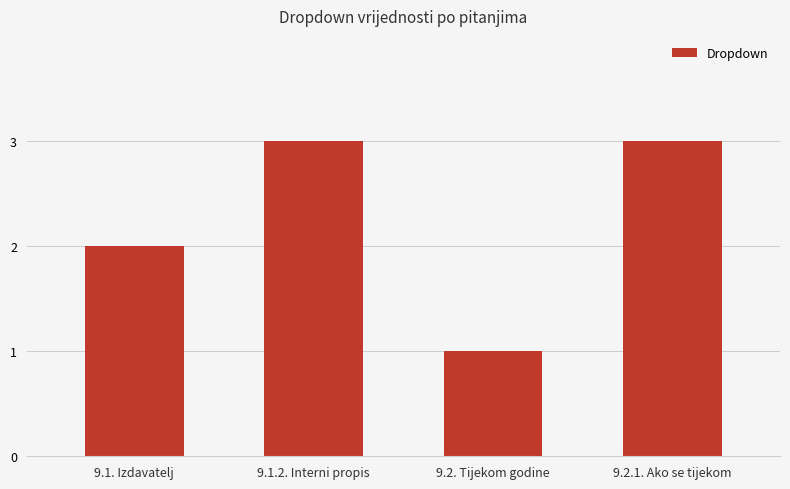

Count the values in the range 2 to 3.

3